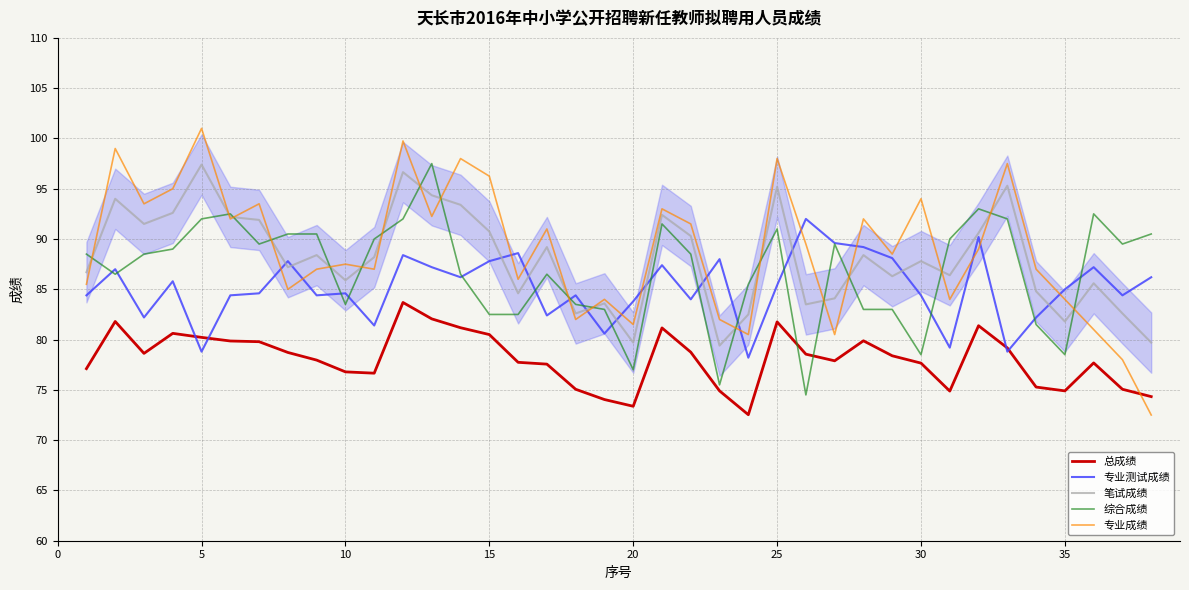

Which series has the widest spread of values?

专业成绩